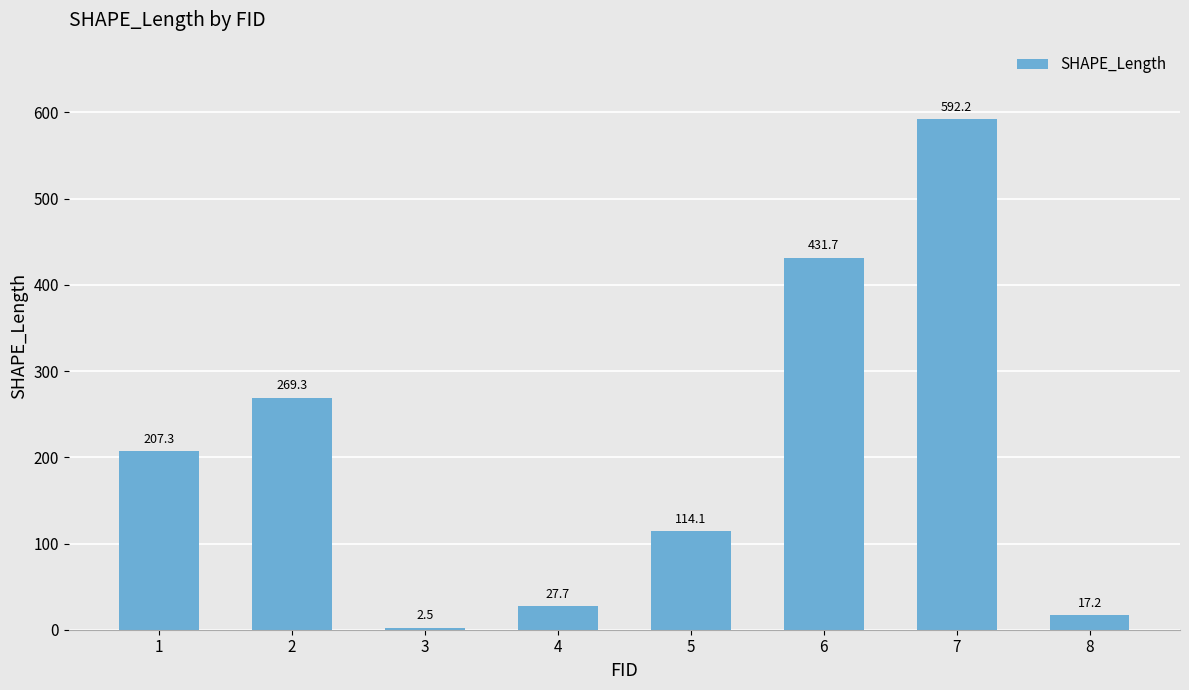

What is the ratio of the value at 7 to the value at 8?

34.4